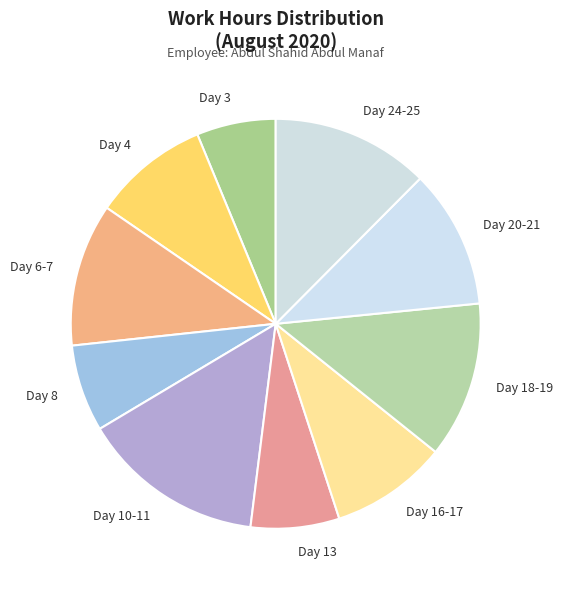

The Day 16-17 slice represents 1% of the pie. True or false?

False